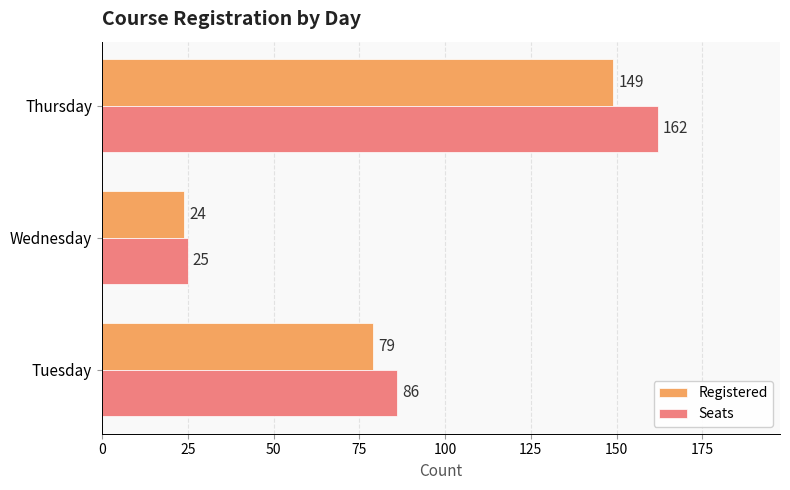

List the labels in order of Registered value, largest first.

Thursday, Tuesday, Wednesday